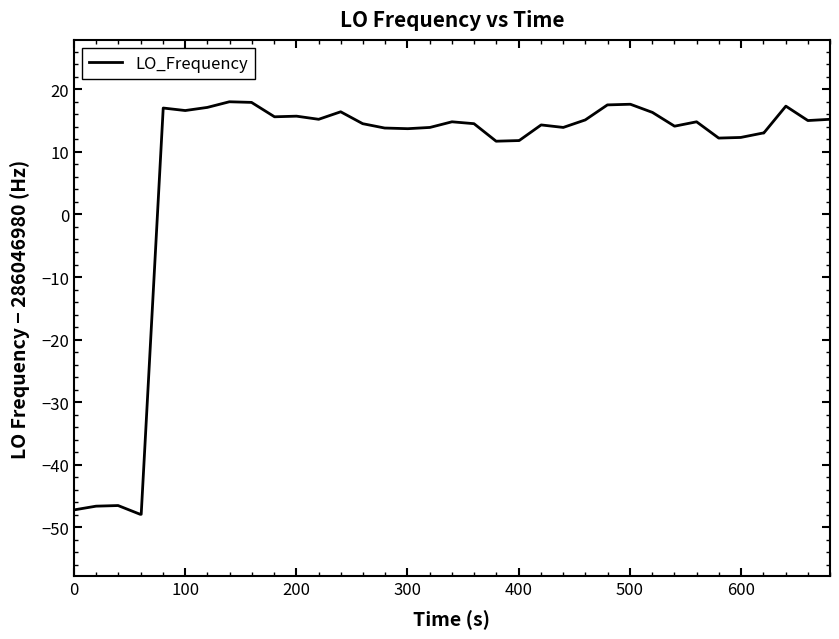

How many values are above zero?

35